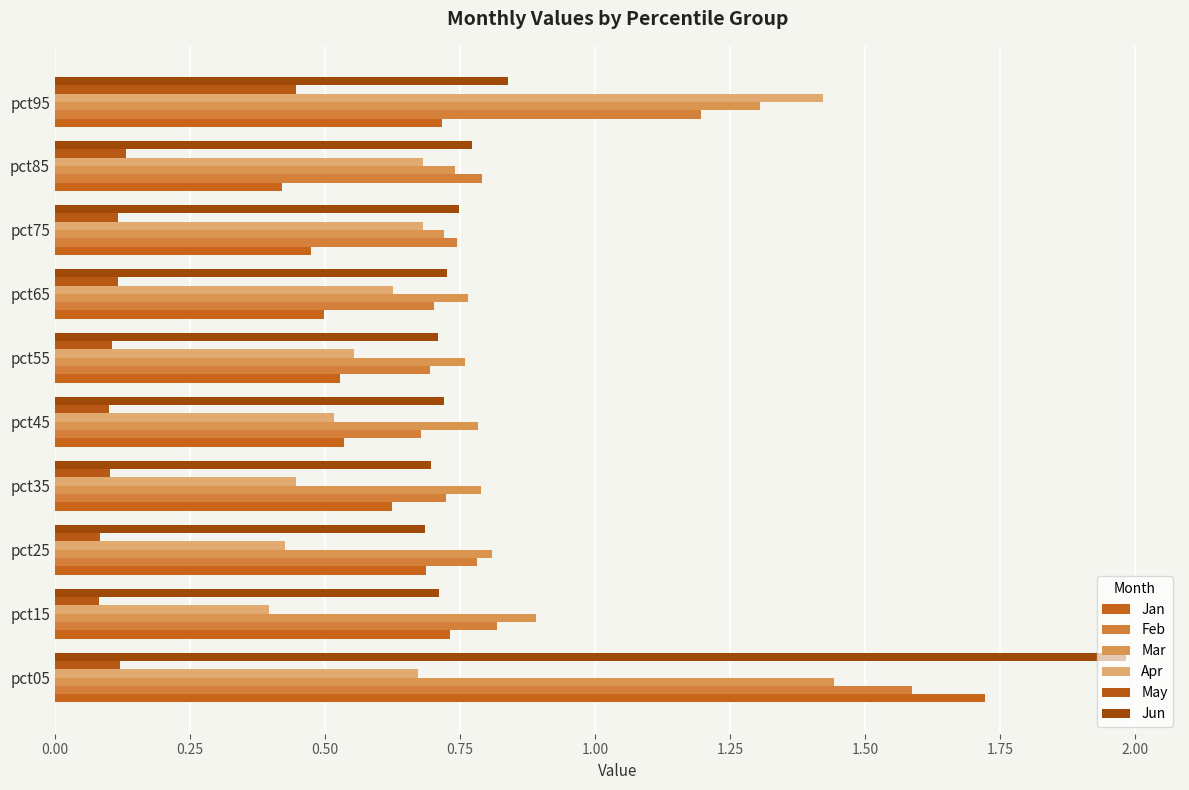

How many categories are shown in the chart?

10